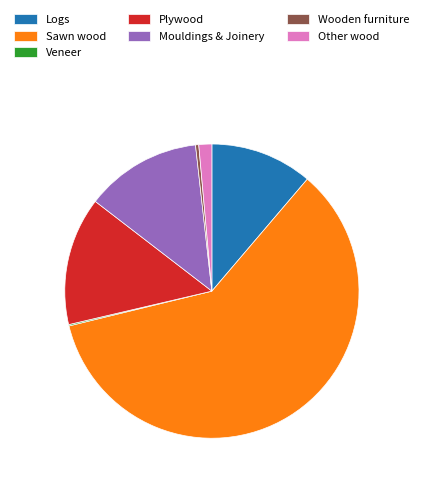

Which category accounts for the majority?

Sawn wood